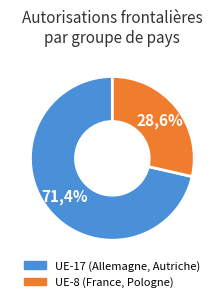

Do 11 and 10 together represent more than half of the pie?

No